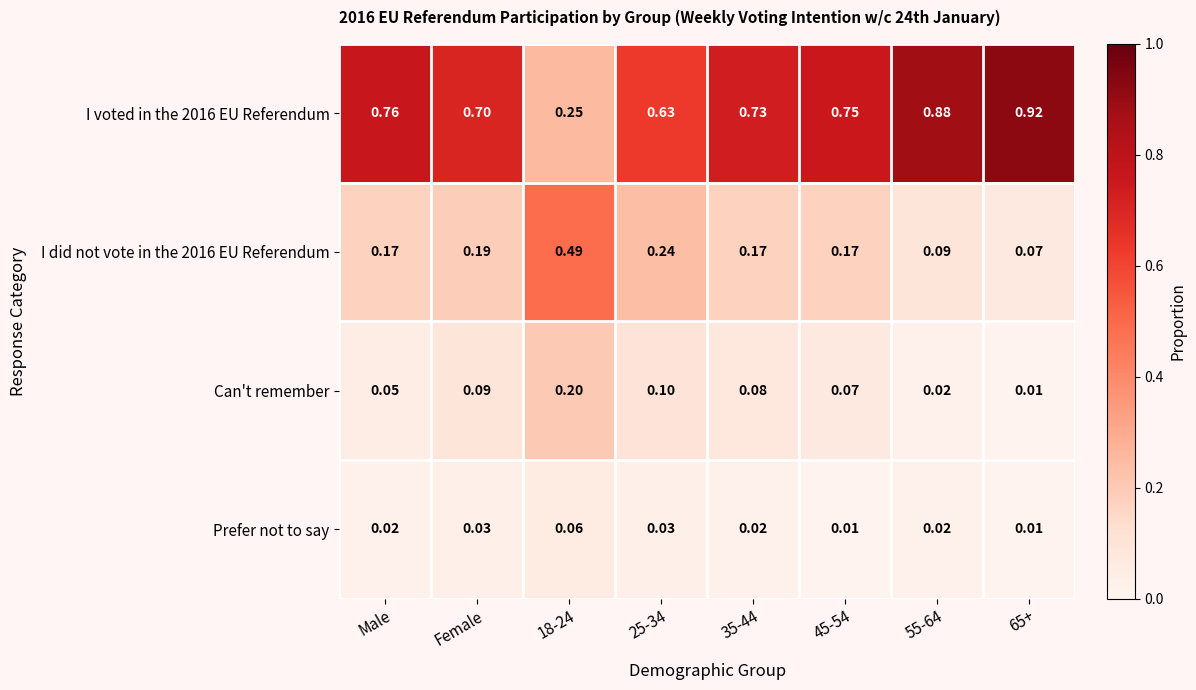

Is the value of Prefer not to say at Female greater than the value of I did not vote in the 2016 EU Referendum at 18-24?

No